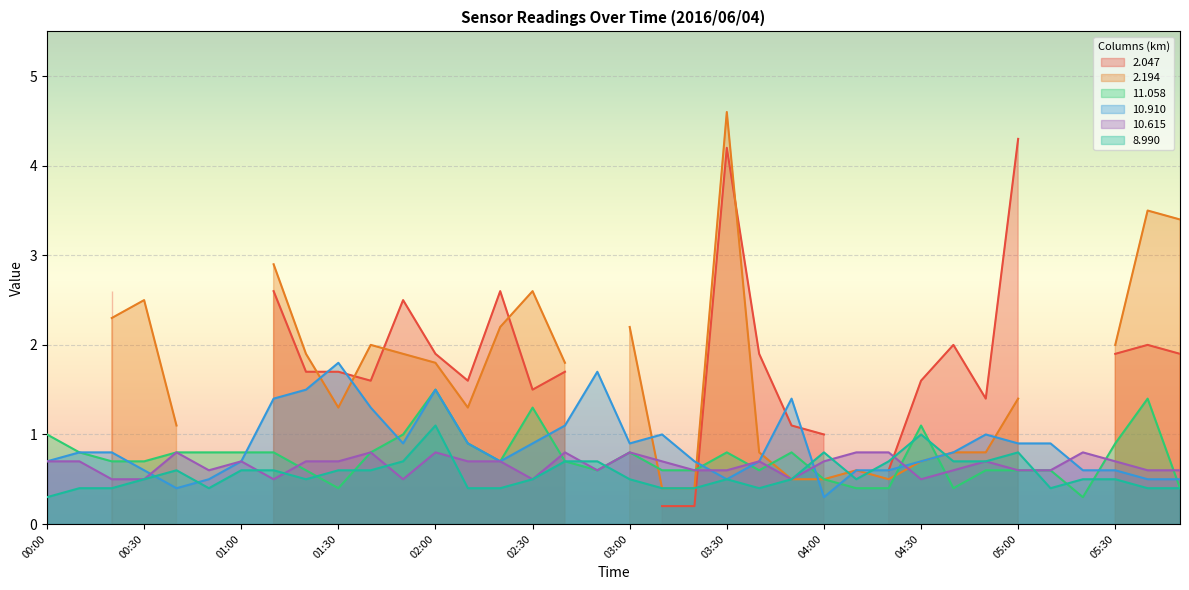

True or false:  10.615 has more than 2 points higher than both neighbors.

True